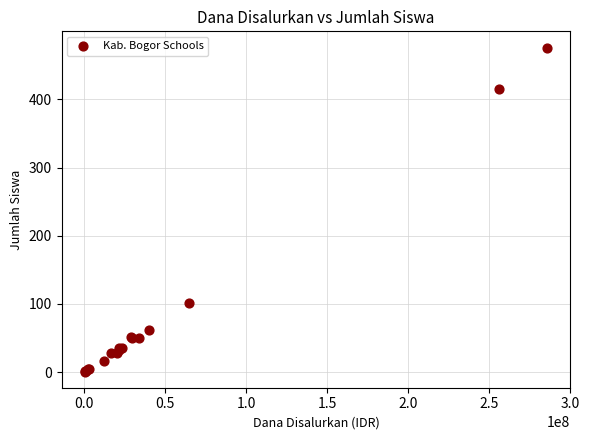

What Y value in the scatter plot is closest to 238?

101